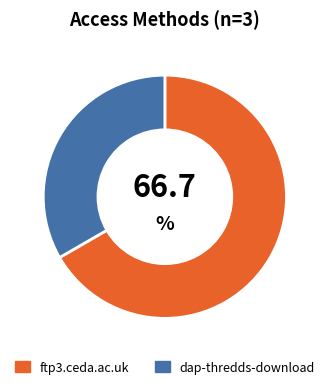

Is it true that ftp3.ceda.ac.uk is 67% of the pie?

True